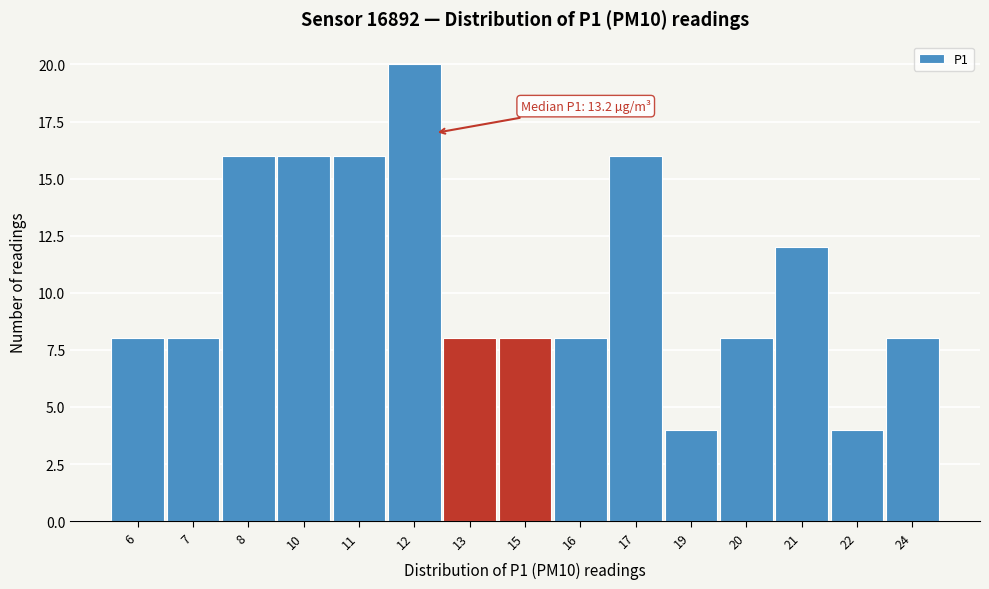

Reading left to right, what are all the values shown in this chart?

8	8	16	16	16	20	8	8	8	16	4	8	12	4	8